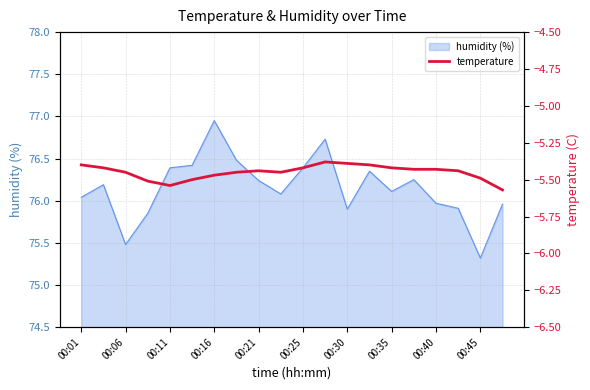

Reading left to right, extract all data points from this chart.

-5.4	-5.4	-5.5	-5.5	-5.5	-5.5	-5.5	-5.5	-5.4	-5.5	-5.4	-5.4	-5.4	-5.4	-5.4	-5.4	-5.4	-5.4	-5.5	-5.6